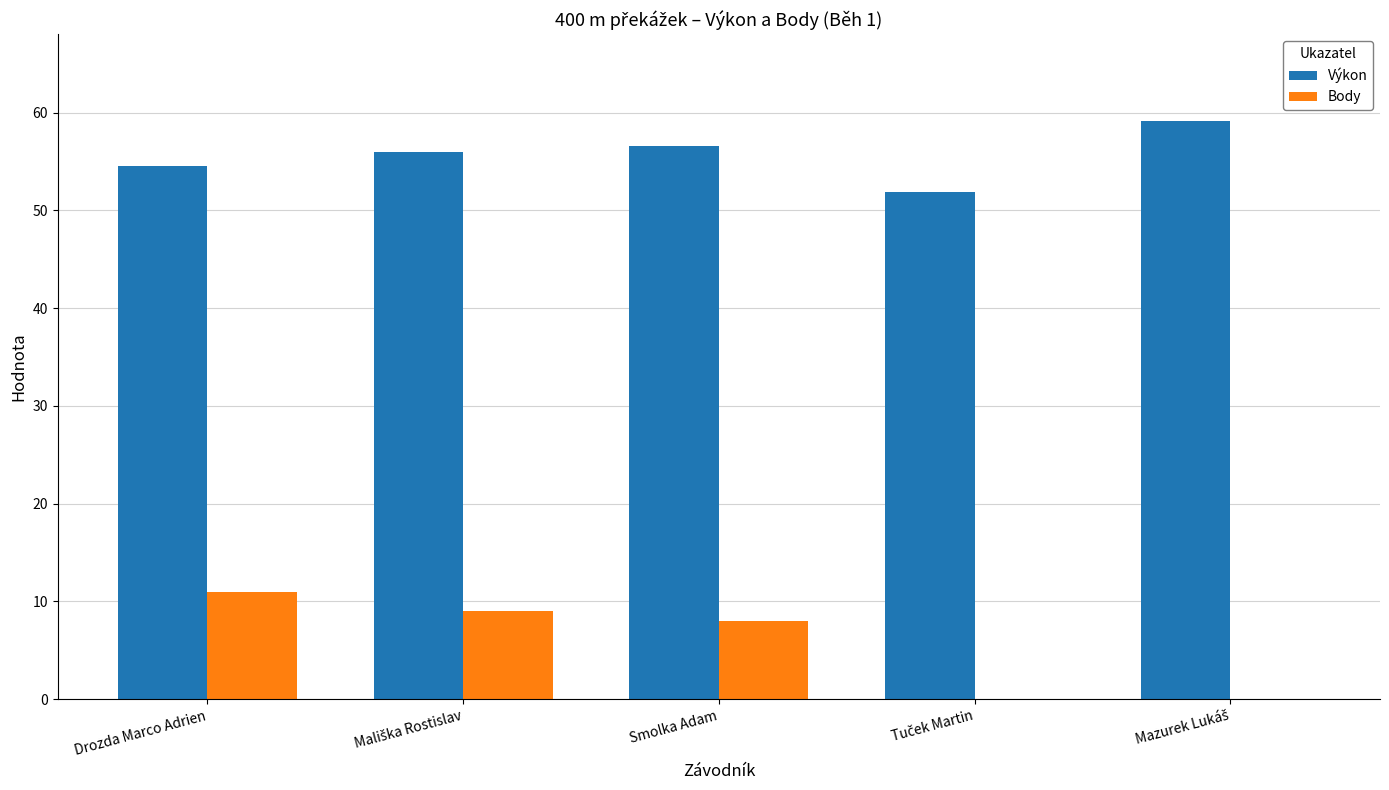

What is the total value across all series at Smolka Adam?

64.6